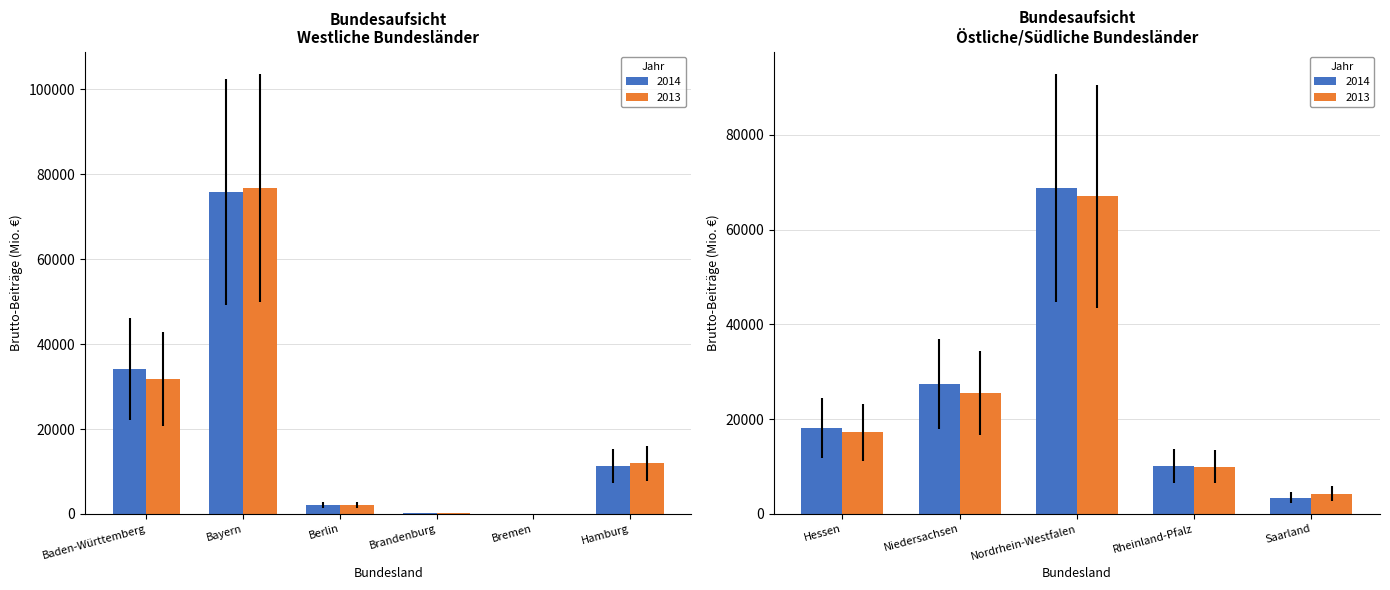

What is the spread (max minus min) of values at Hamburg?

618